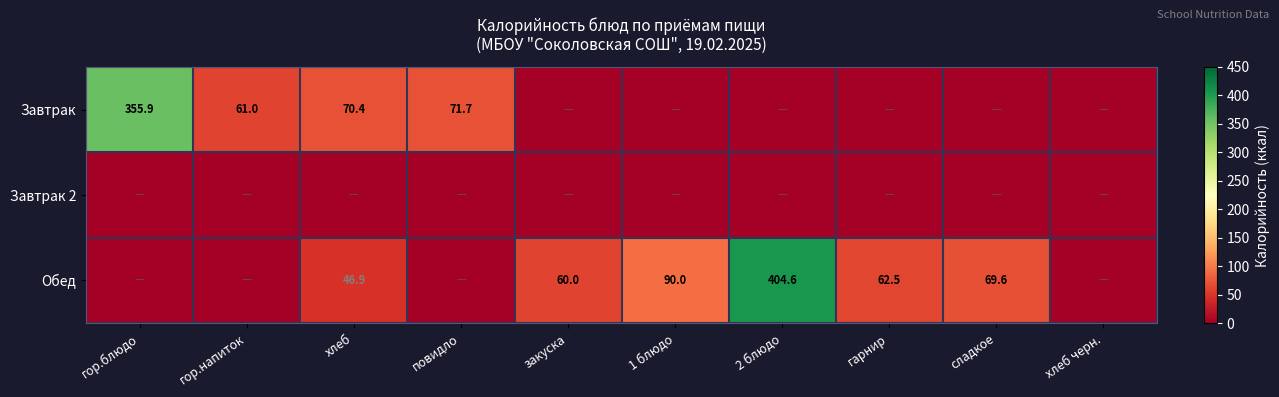

Which category has the lowest value across all series?

закуска